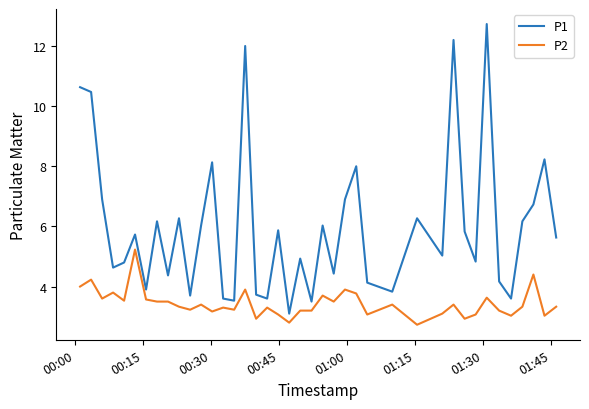

What is the smallest value displayed?

2.7